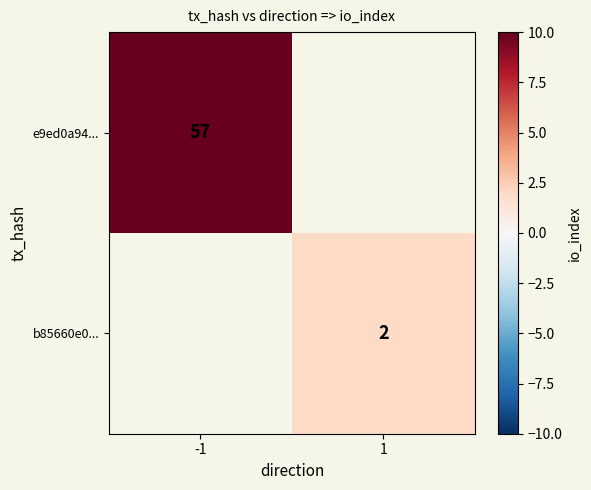

How many series are shown in this chart?

2